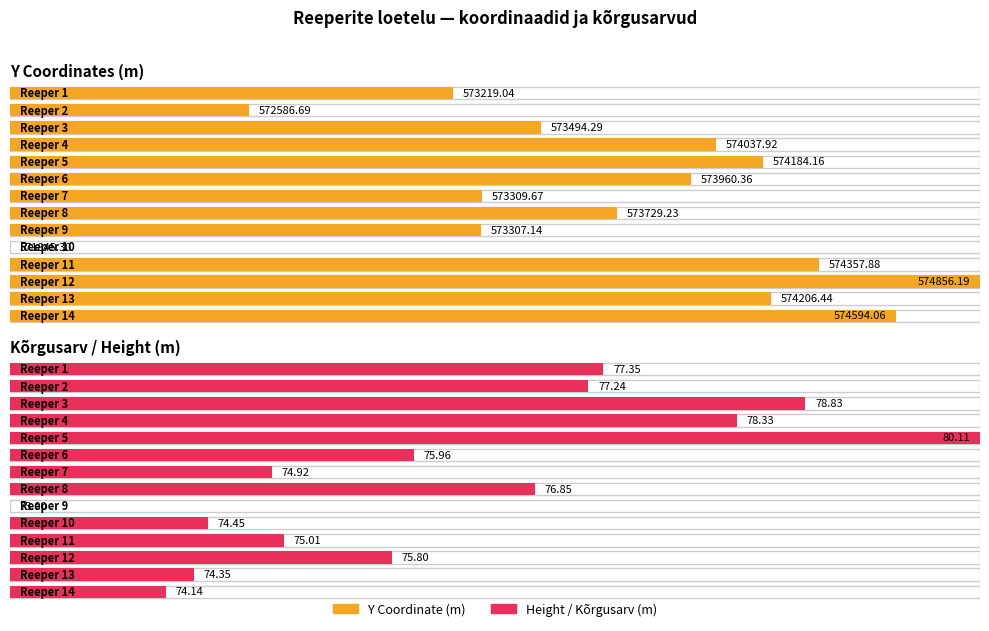

How many distinct data groups are displayed?

2